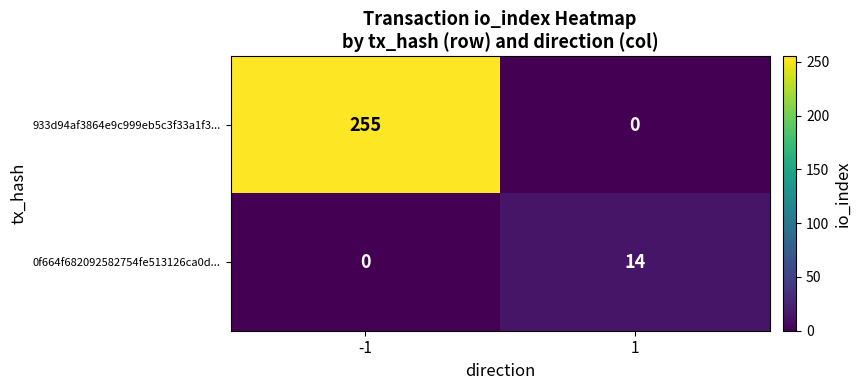

Reading left to right, extract all data points from this chart.

933d94af3864e9c999eb5c3f33a1f3...: 255	0
0f664f682092582754fe513126ca0d...: 0	14